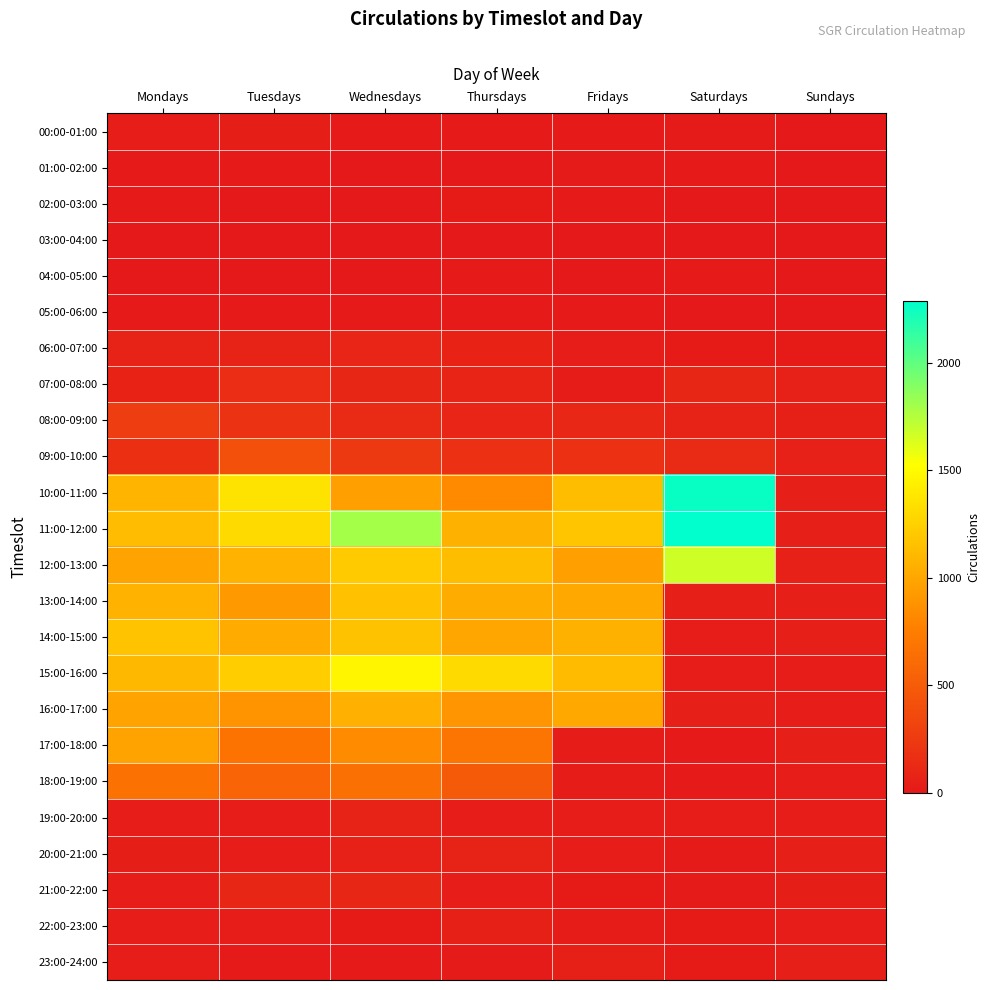

Between Tuesdays and Mondays, which is larger?

Tuesdays